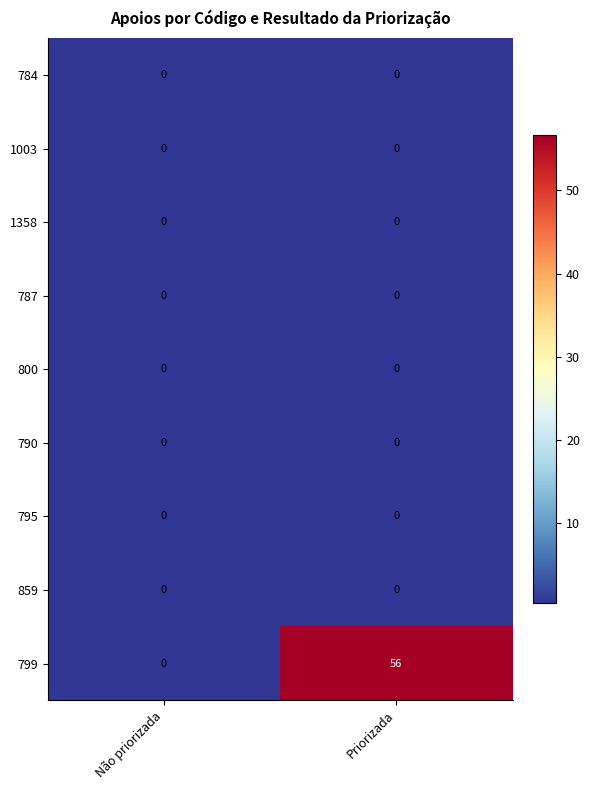

Is it true that 799 equals -22 at Não priorizada?

False